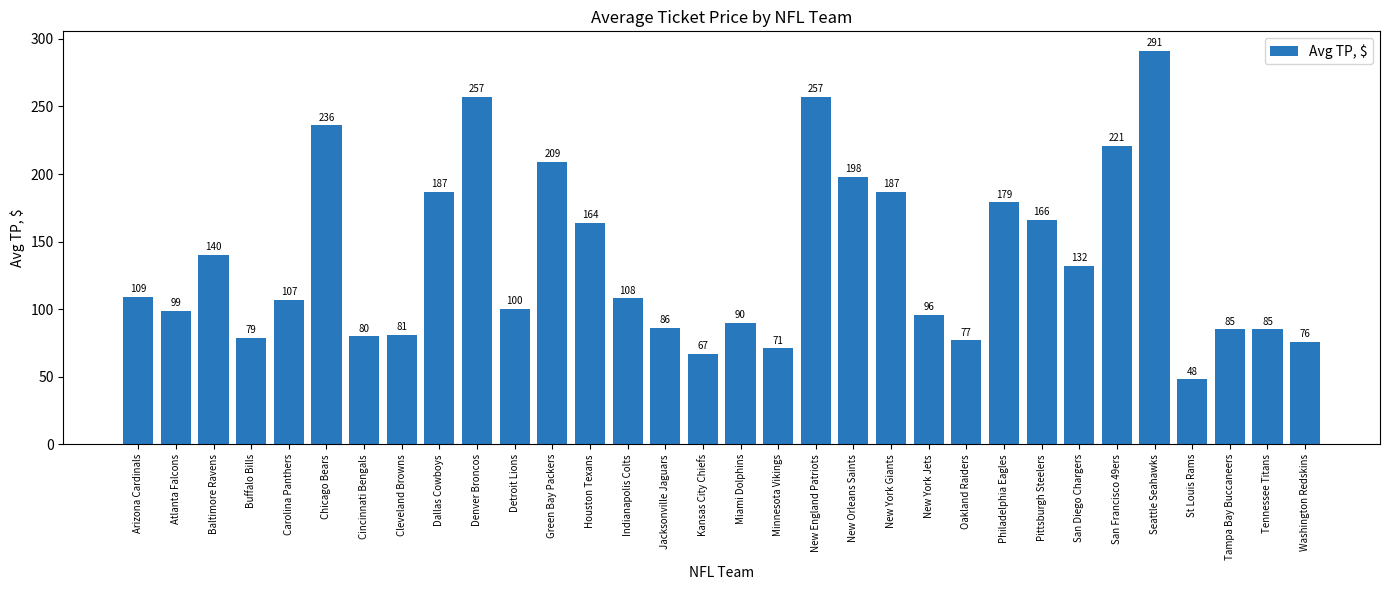

How many bars are there in total?

32